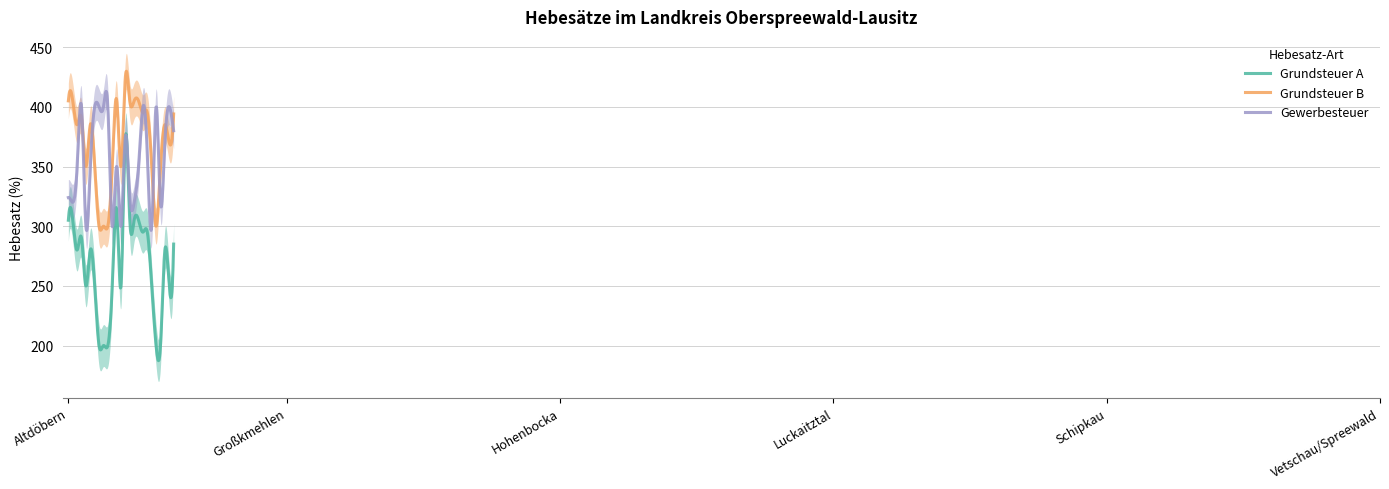

How many interior local valleys does the Gewerbesteuer series have?

7